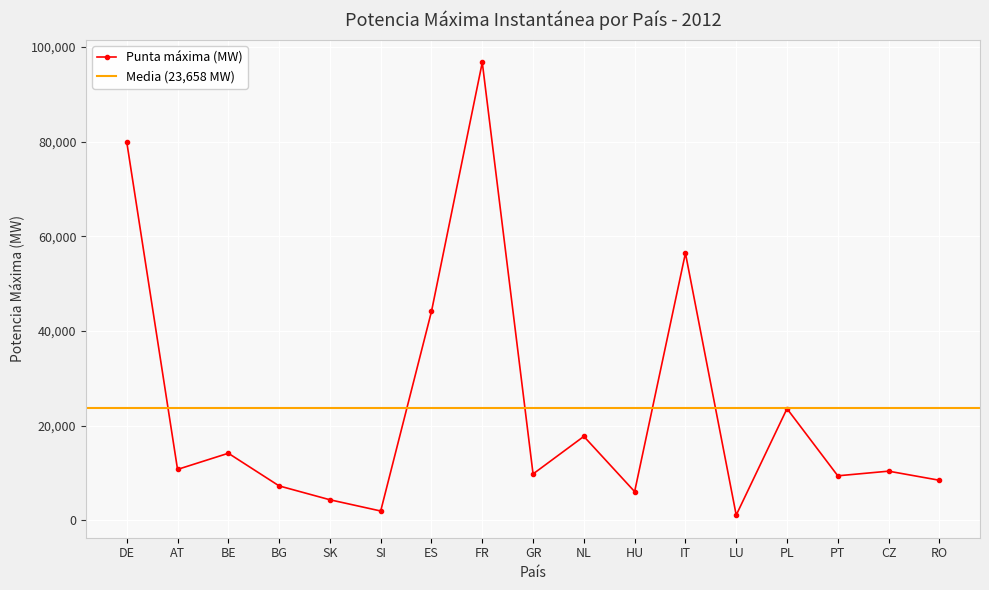

What is the minimum value shown in the chart?

1107